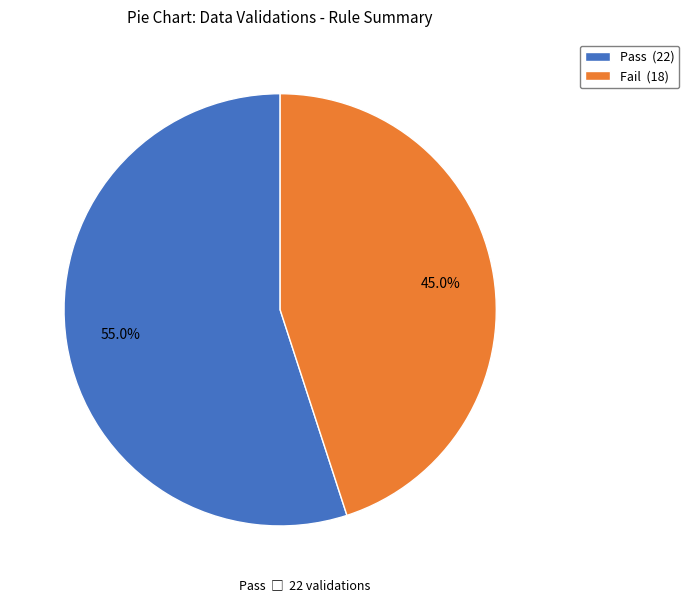

Count the number of slices in the pie.

2